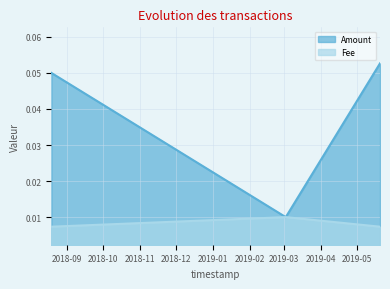

How many Fee values are between 0 and 1?

3